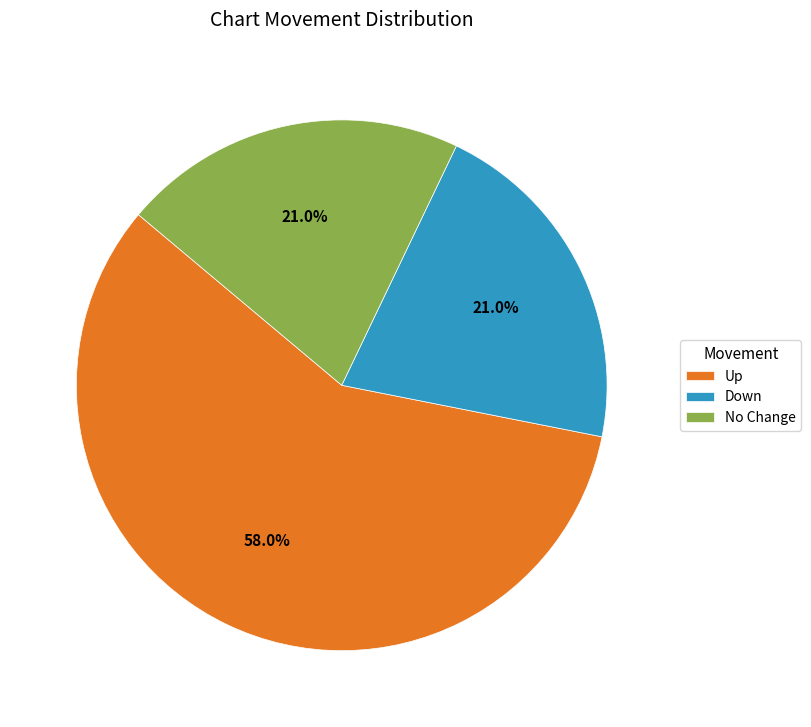

Which category accounts for the majority?

Up